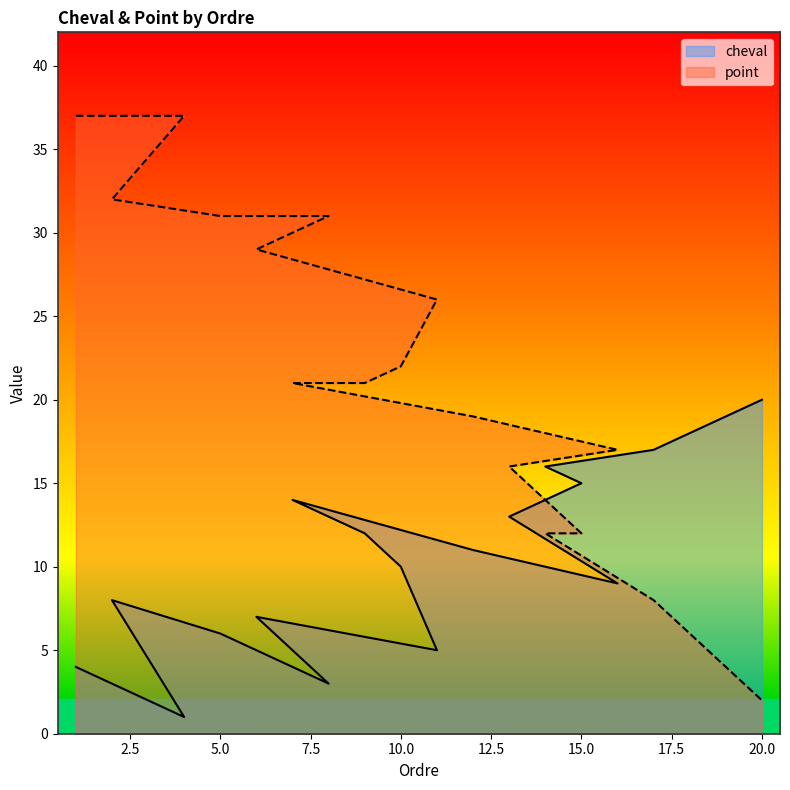

How many values in the cheval series are below 11?

10